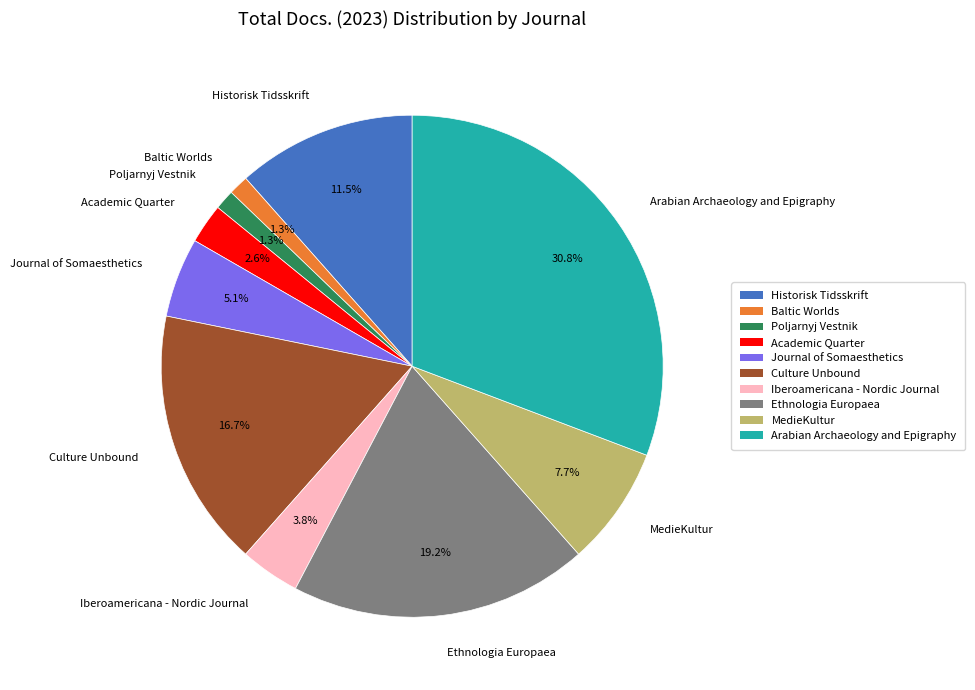

Is Baltic Worlds the majority of the pie?

No